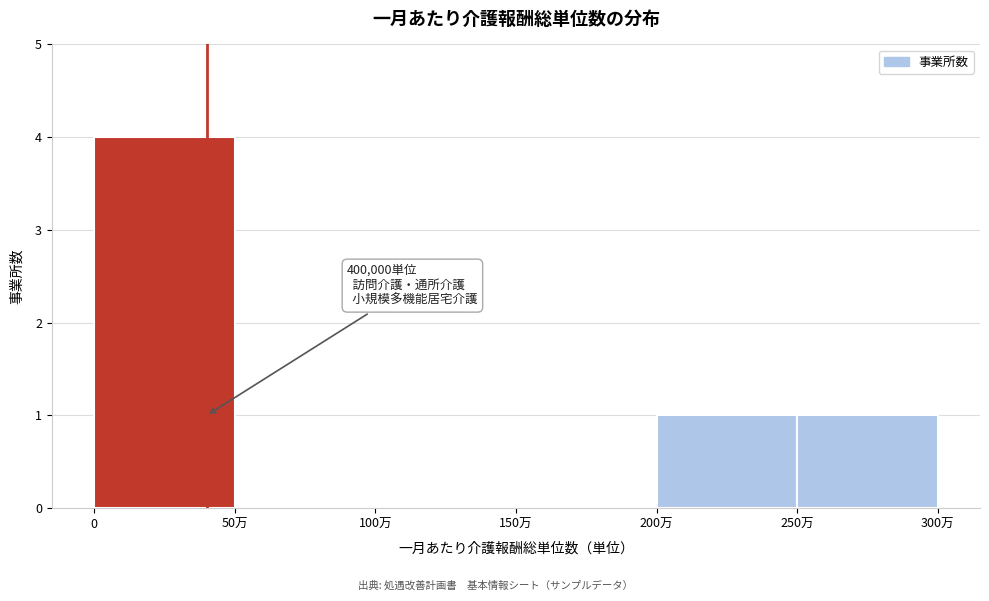

Reading left to right, what are all the values shown in this chart?

0=4	50万=0	100万=0	150万=0	200万=1	250万=1